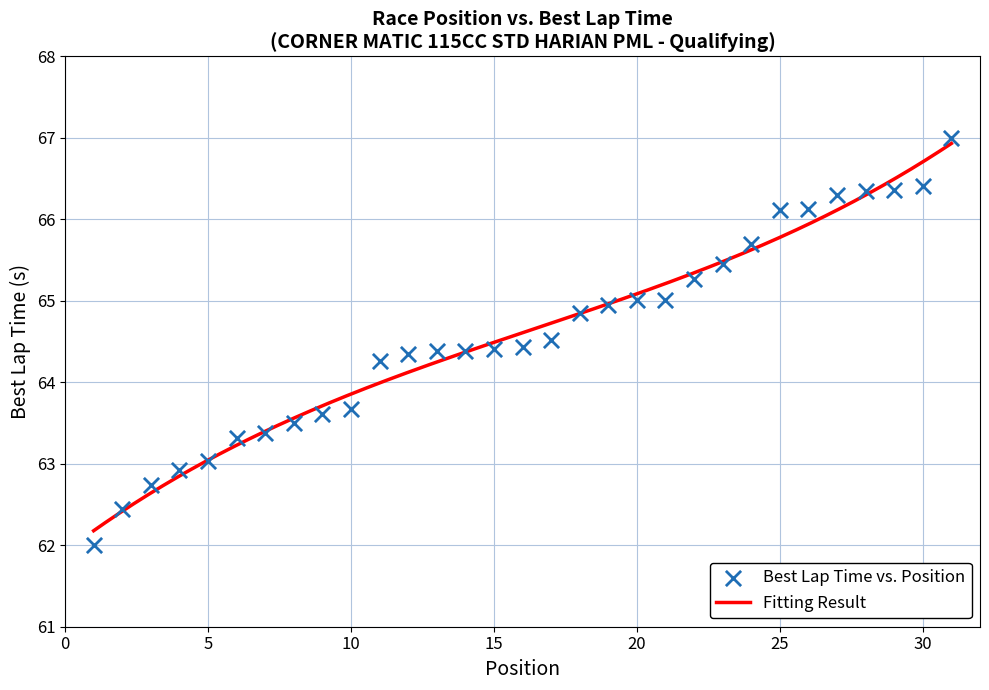

What is the ratio of the value at 22 to the value at 9?

1.0